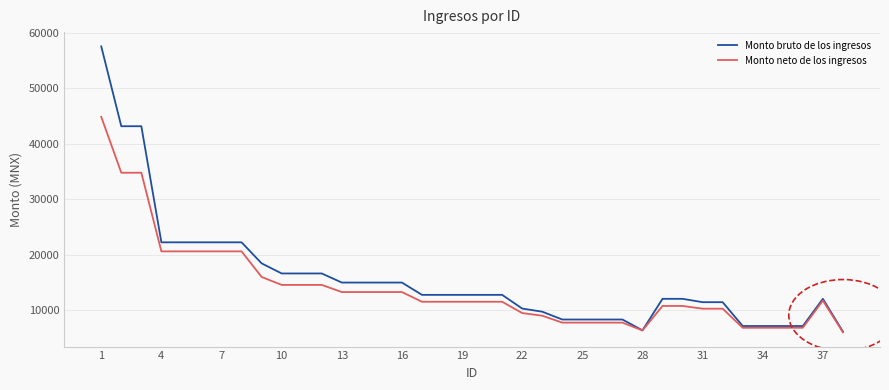

What is the smallest value displayed?

6035.1